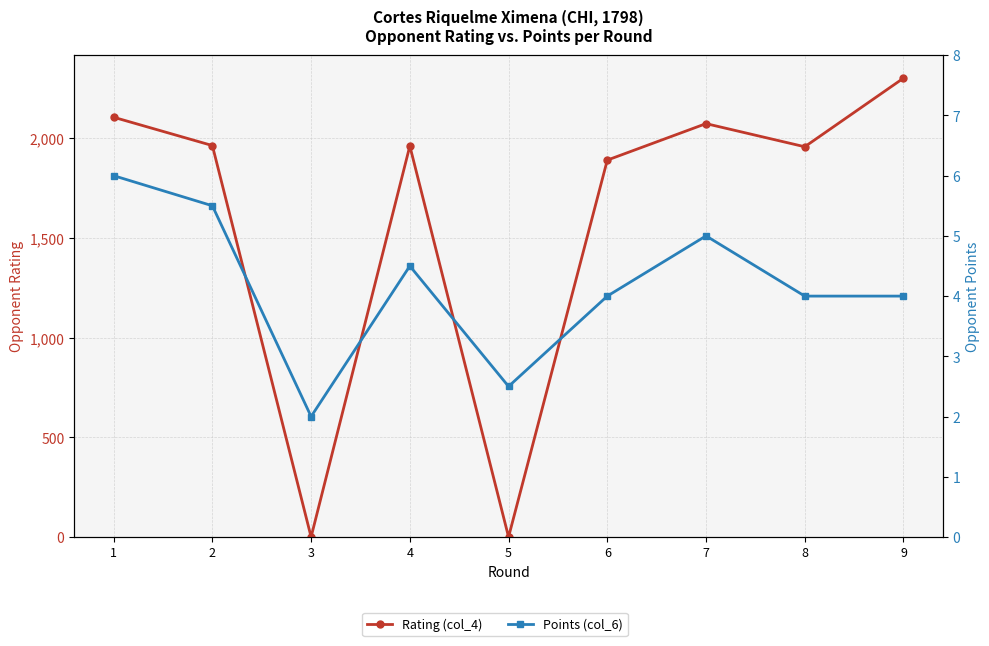

Is it true that Points (col_6) equals 5.5 at 2?

True